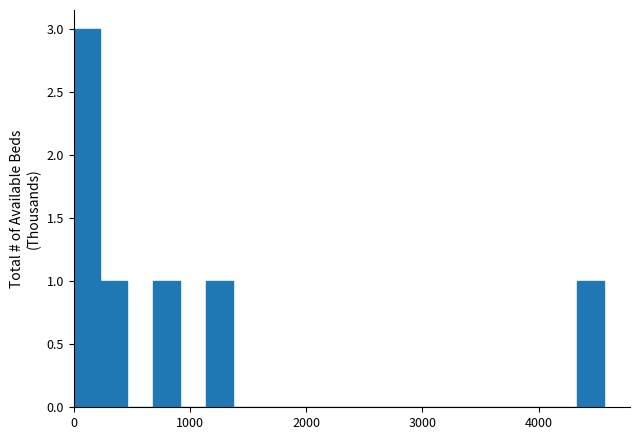

Around what value on the x-axis is the tallest bar? Give the approximate position of its centre, as read against the axis.

100